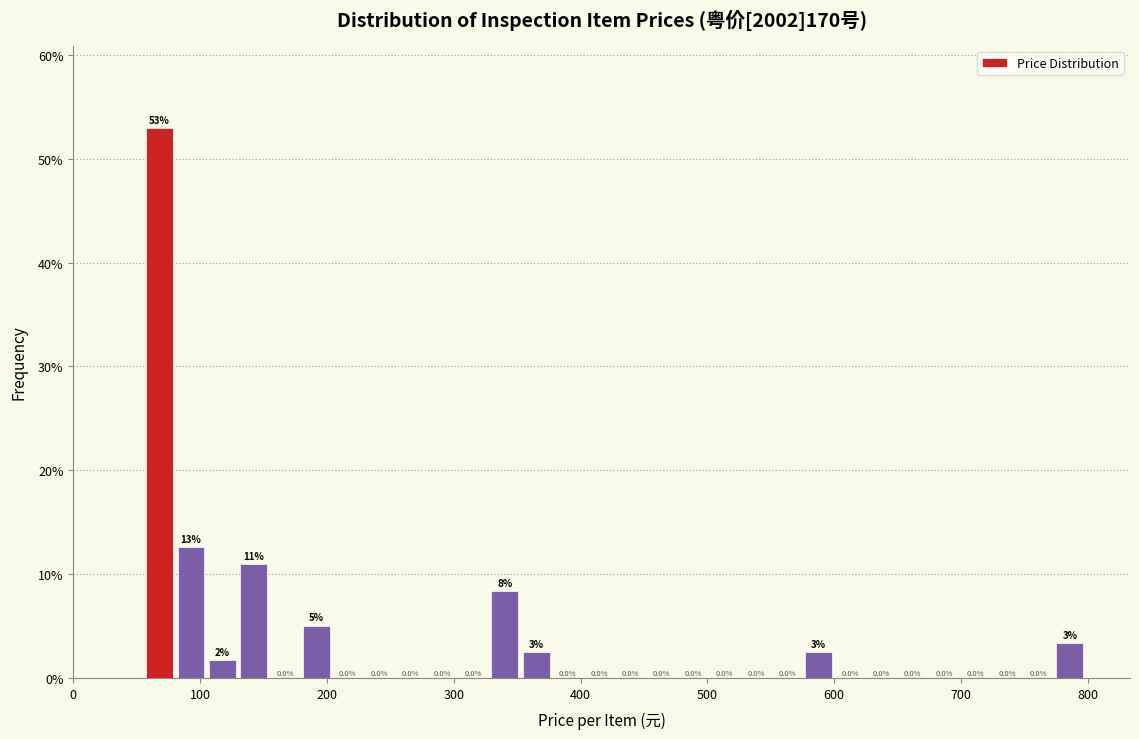

Around what value on the x-axis is the tallest bar? Give the approximate position of its centre, as read against the axis.

70